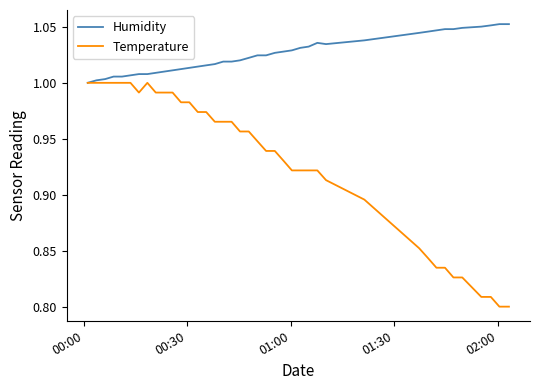

Which series has the largest total across all categories?

Humidity